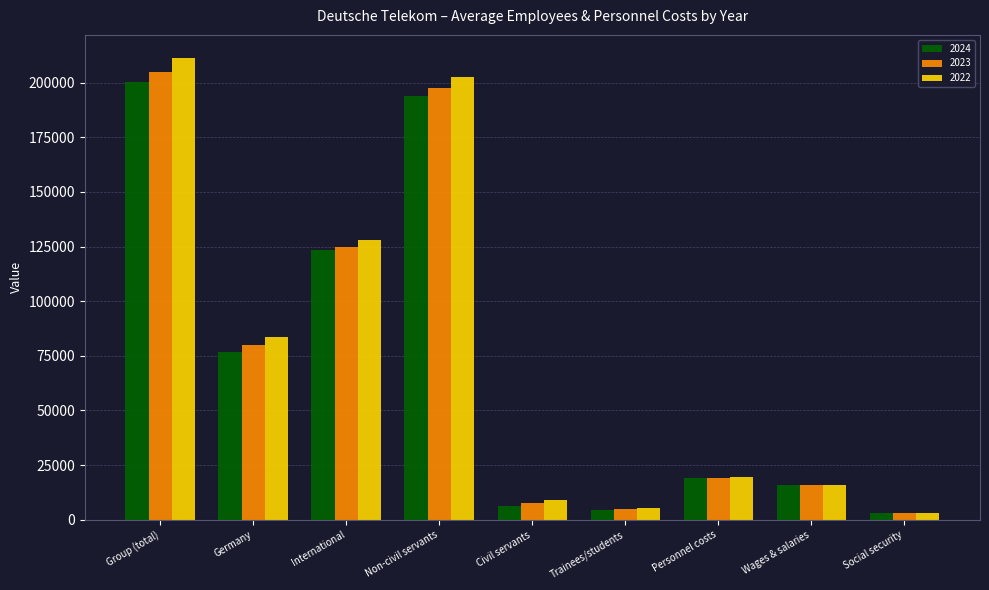

What is the difference between the second highest and second lowest values in the 2023 series?

192381